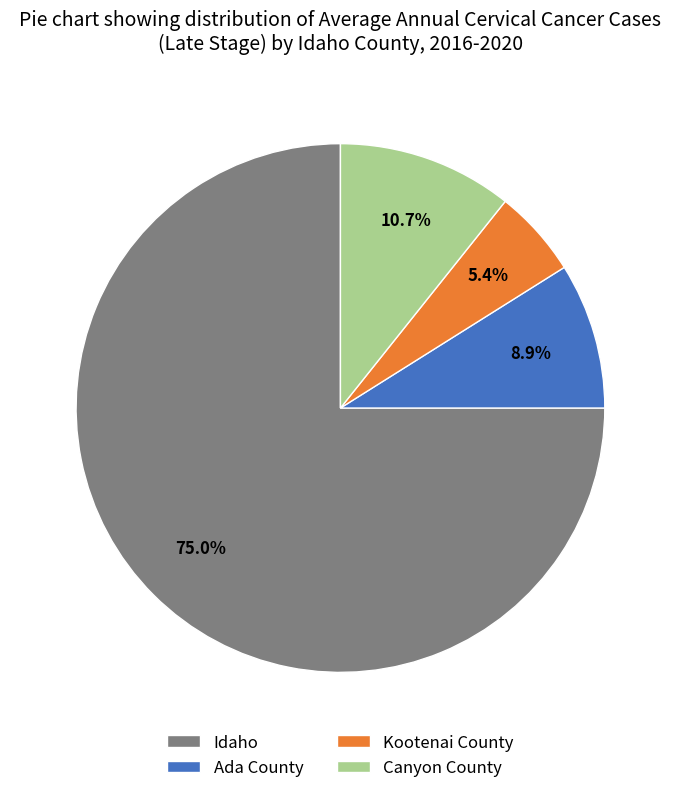

Combined, do Kootenai County and Idaho account for over 50%?

Yes